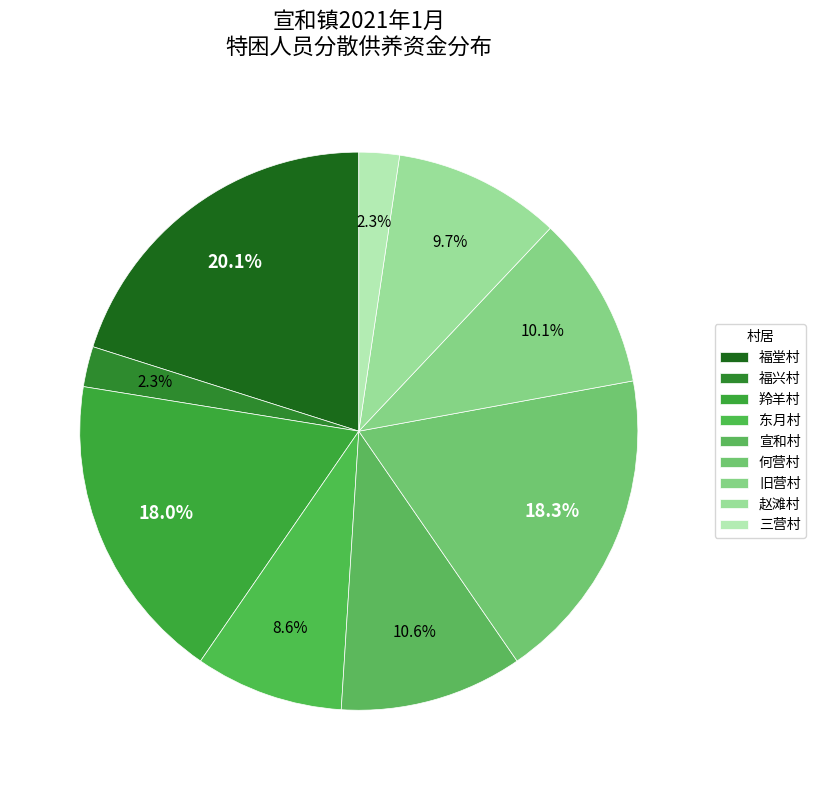

To the nearest percent, what portion does 赵滩村 represent?

10%